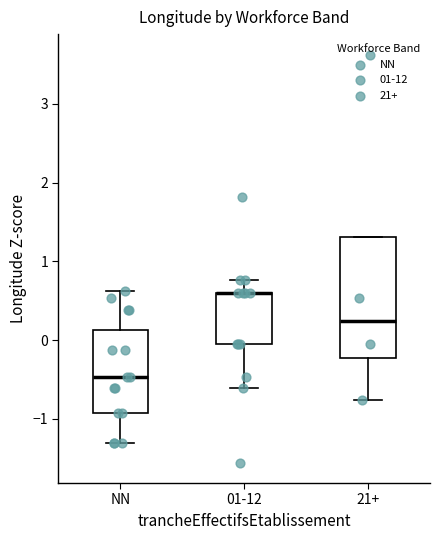

Reading left to right, transcribe this box plot: for each box, give where its median line is, the range the box spans, and where its two whiskers end, as read against the y-axis. The values are not printed on the chart, so give them approximately, as read against the axis.

NN: median -0.5, box -0.9 to 0.1, whiskers -1.3 to 0.6
01-12: median 0.6 (drawn on the box's upper edge), box 0.0 to 0.6, whiskers -0.6 to 0.8
21+: median 0.2, box -0.2 to 1.3, whiskers -0.8 to 1.3